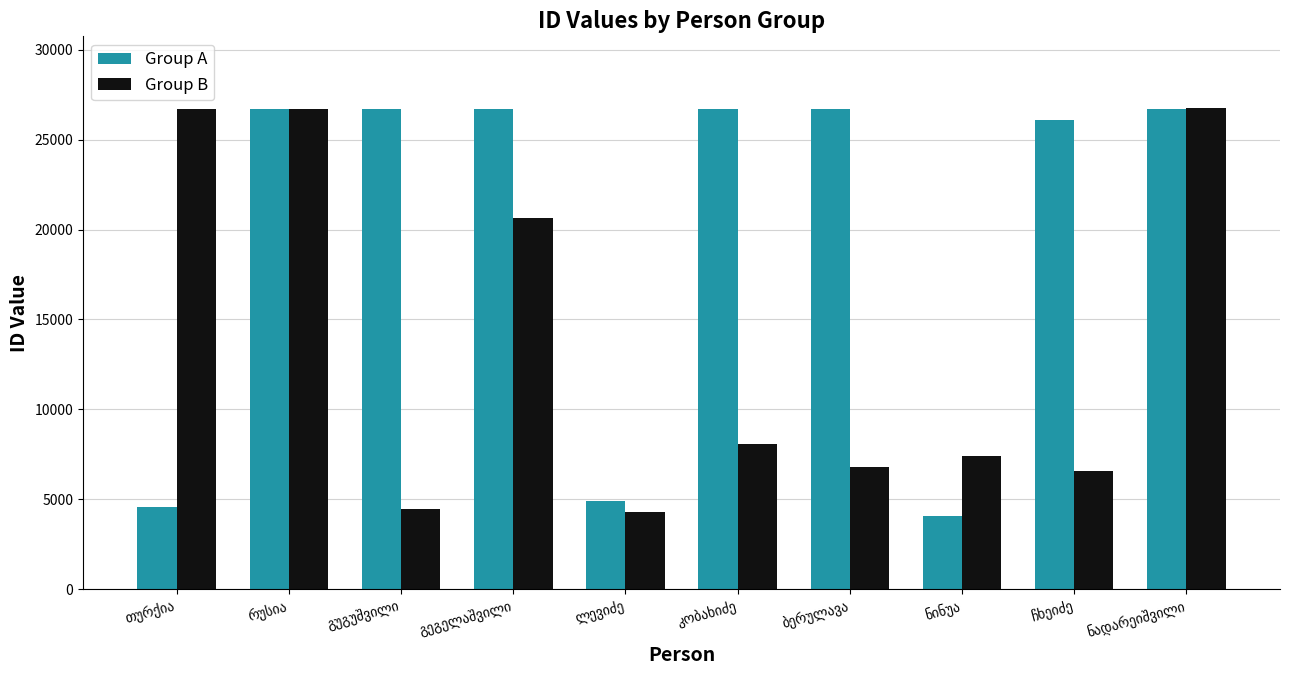

At how many categories does at least one series exceed 20074?

8